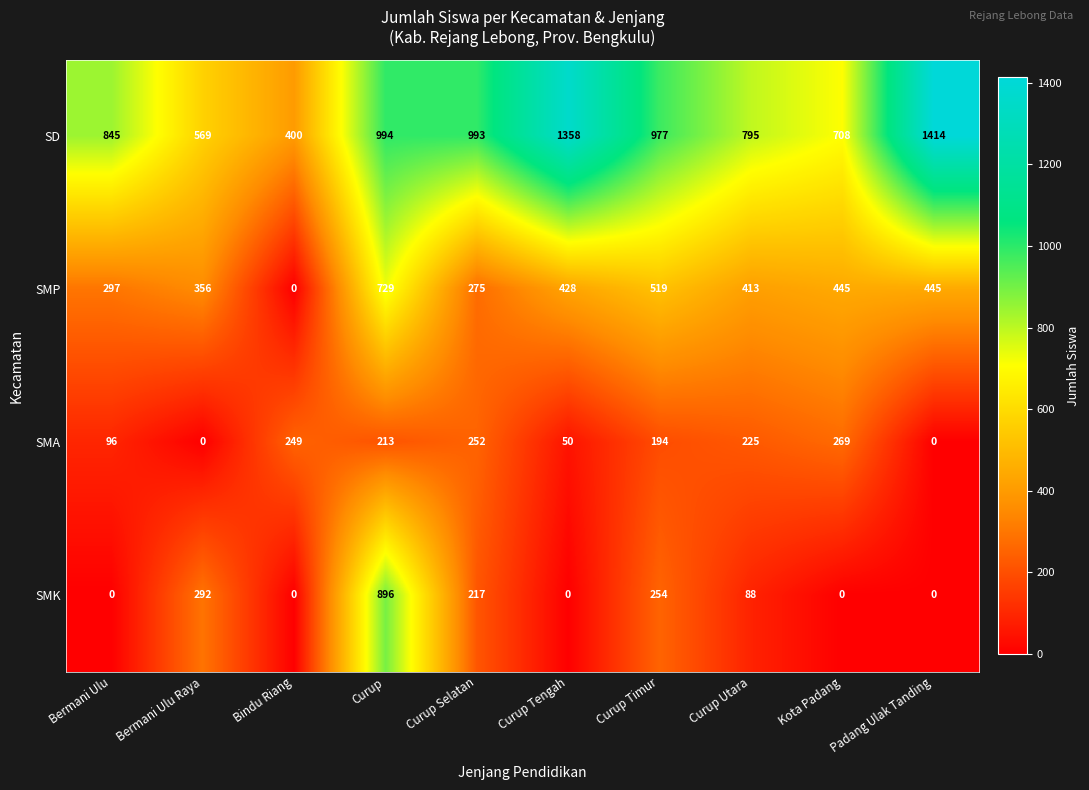

What is the minimum value for SD?

400